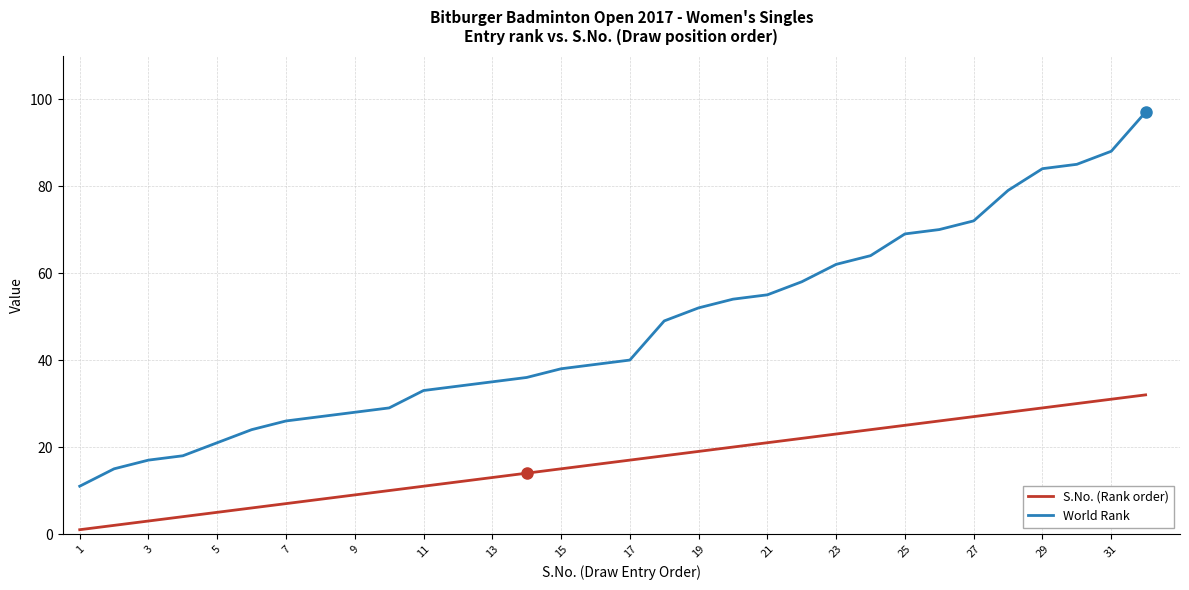

True or false: World Rank and S.No. (Rank order) cross at least once.

False